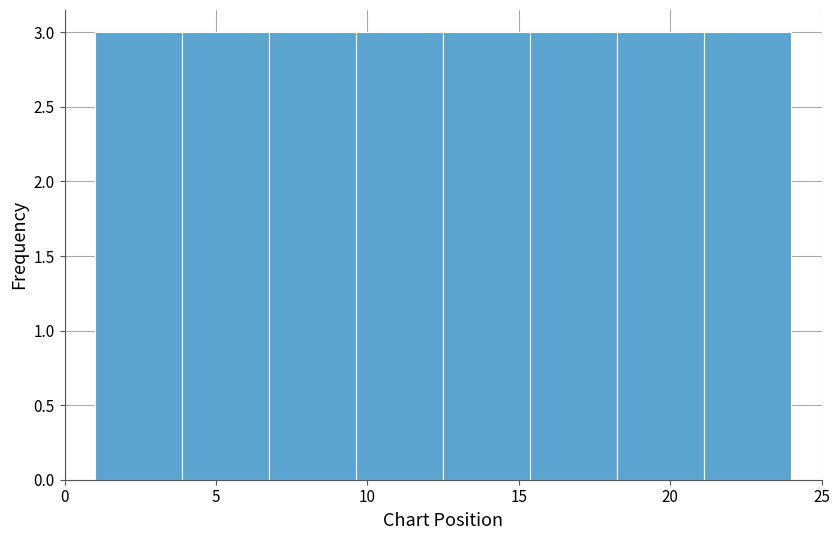

Reading left to right, list every bar in this chart as the range it spans on the x-axis followed by its height. Neither the bar edges nor the heights are printed on the chart, so give them approximately, as read against the axes.

1.0 to 4.0: 3
4.0 to 7.0: 3
7.0 to 9.5: 3
9.5 to 12.5: 3
12.5 to 15.5: 3
15.5 to 18.5: 3
18.5 to 21.0: 3
21.0 to 24.0: 3